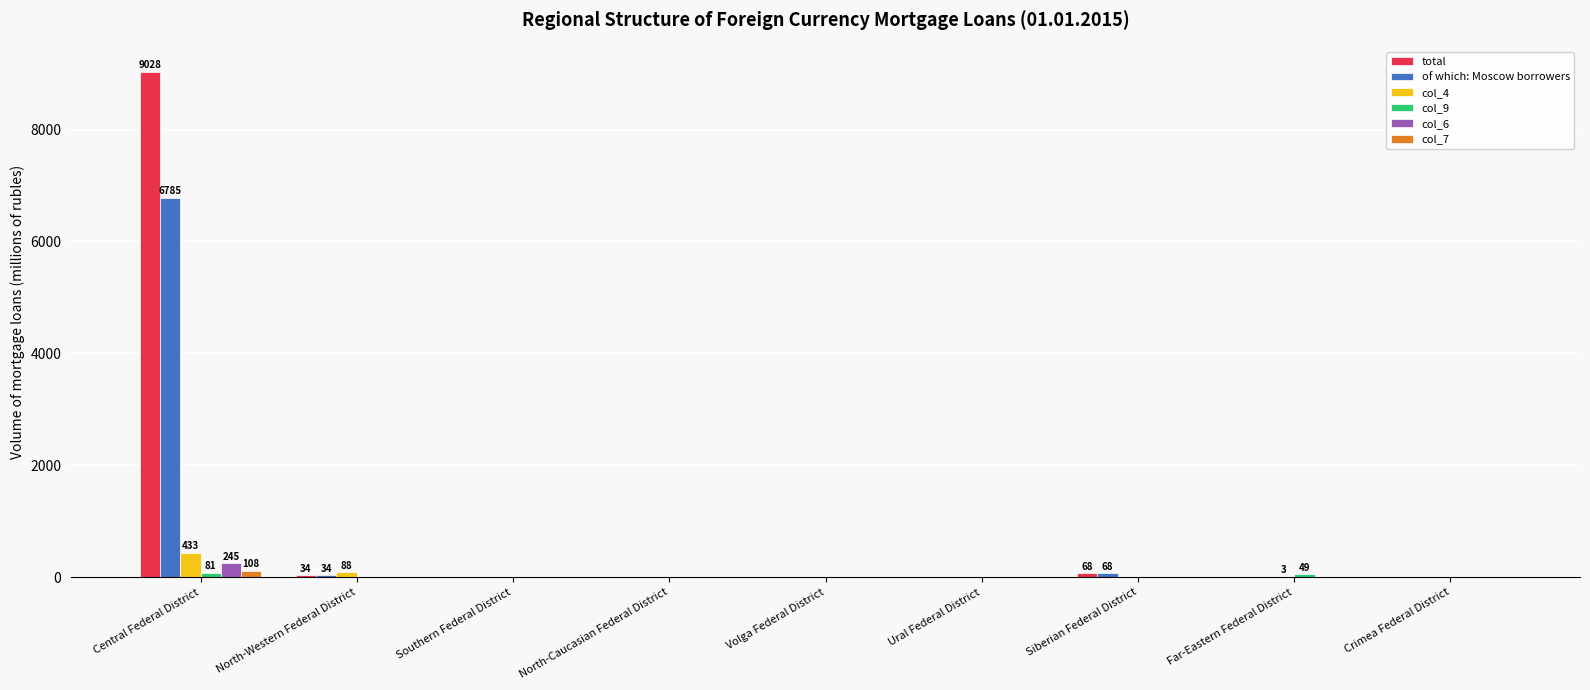

What is the maximum value for of which: Moscow borrowers?

6785